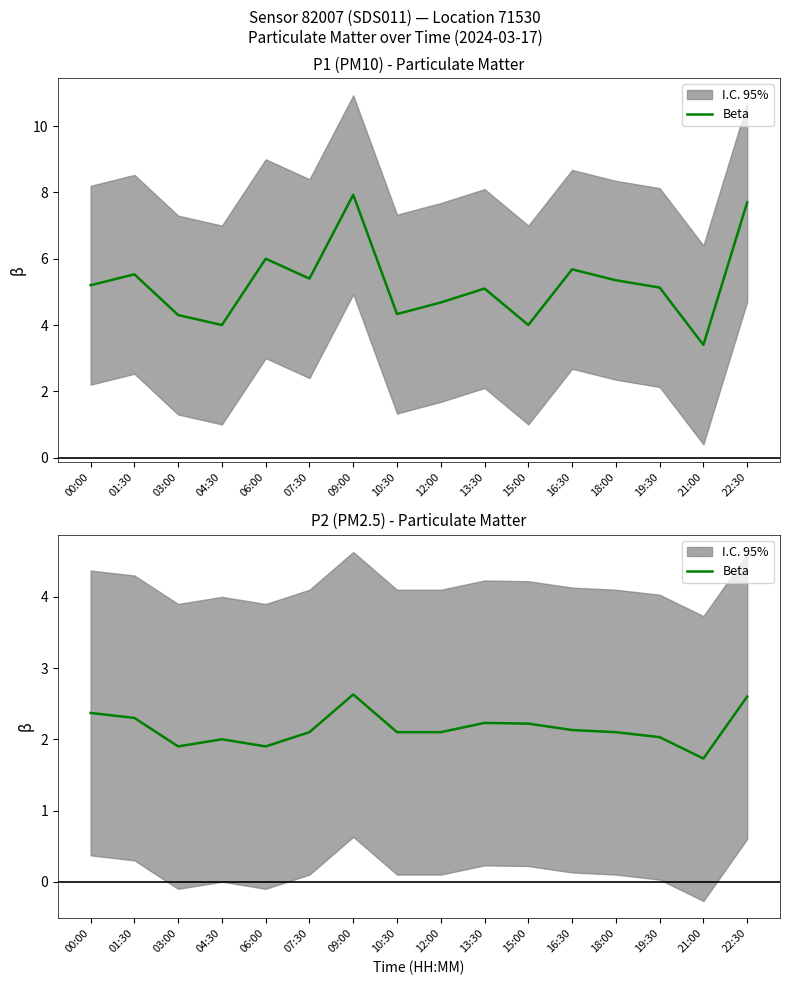

List the labels in order of value, smallest first.

21:00, 03:00, 06:00, 04:30, 19:30, 07:30, 10:30, 12:00, 18:00, 16:30, 15:00, 13:30, 01:30, 00:00, 22:30, 09:00